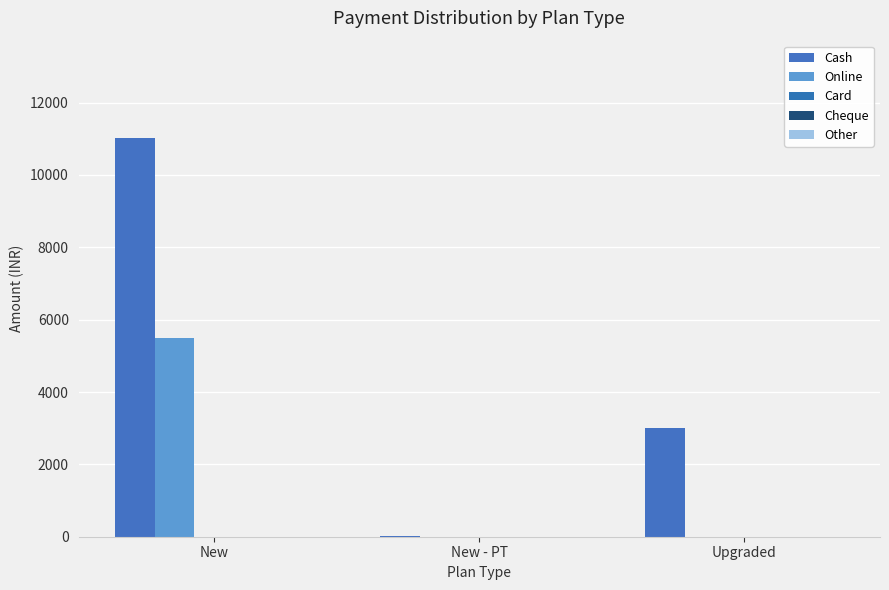

Which series changed the most between New - PT and Upgraded?

Cash